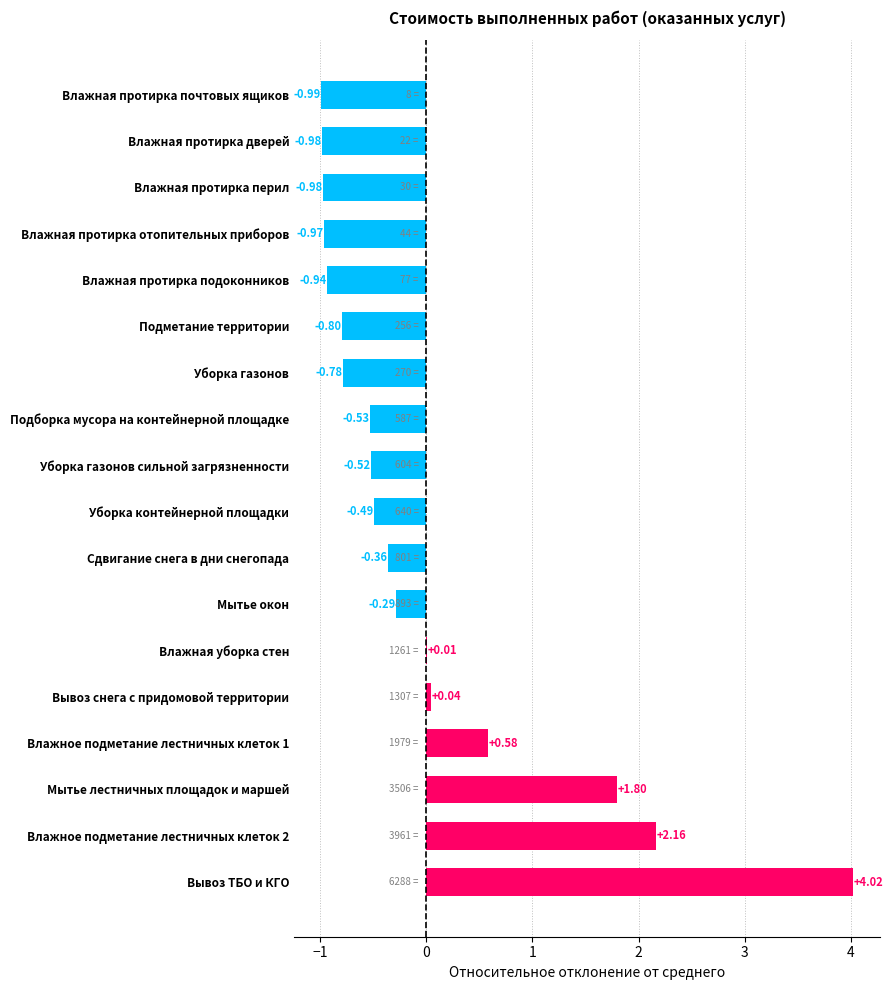

At which category does the chart reach its peak across all series?

Вывоз ТБО и КГО